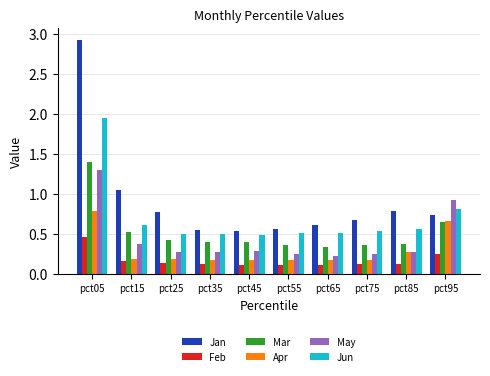

At which category does the chart reach its peak across all series?

pct05